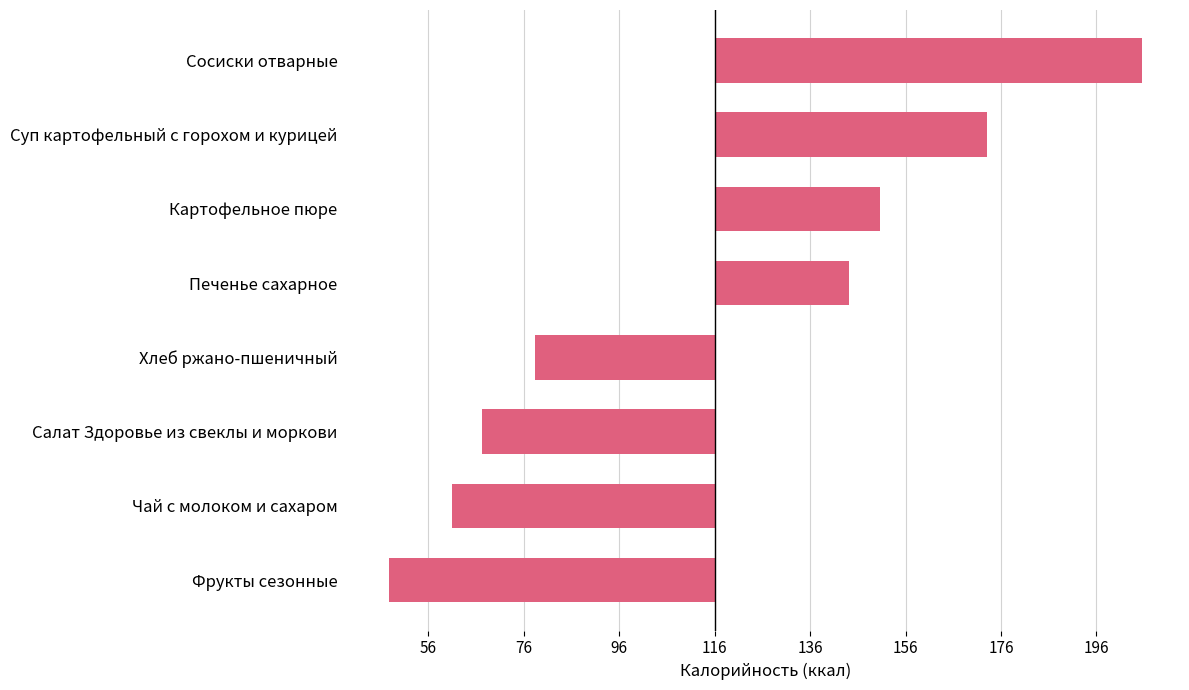

Does the chart contain any negative values?

Yes